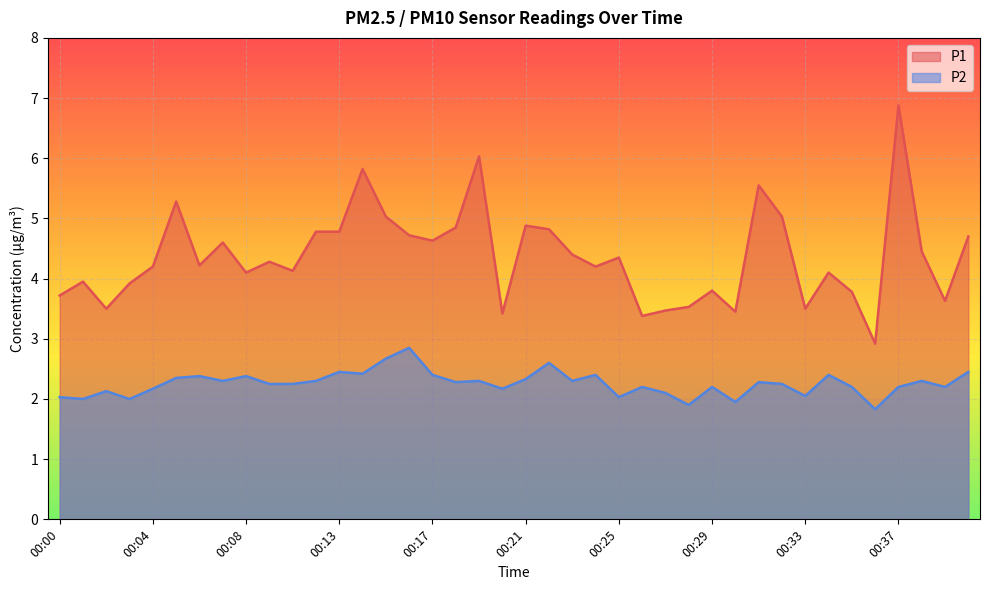

Reading right to left, extract all data points from this chart.

P1: 00:40=4.7	00:39=3.6	00:38=4.5	00:37=6.9	00:36=2.9	00:35=3.8	00:34=4.1	00:33=3.5	00:32=5.0	00:31=5.5	00:30=3.5	00:29=3.8	00:28=3.5	00:27=3.5	00:26=3.4	00:25=4.3	00:24=4.2	00:23=4.4	00:22=4.8	00:21=4.9	00:20=3.4	00:19=6.0	00:18=4.8	00:17=4.6	00:16=4.7	00:15=5.0	00:14=5.8	00:13=4.8	00:11=4.8	00:10=4.1	00:09=4.3	00:08=4.1	00:07=4.6	00:06=4.2	00:05=5.3	00:04=4.2	00:03=3.9	00:02=3.5	00:01=4.0	00:00=3.7
P2: 00:40=2.5	00:39=2.2	00:38=2.3	00:37=2.2	00:36=1.8	00:35=2.2	00:34=2.4	00:33=2.0	00:32=2.2	00:31=2.3	00:30=1.9	00:29=2.2	00:28=1.9	00:27=2.1	00:26=2.2	00:25=2.0	00:24=2.4	00:23=2.3	00:22=2.6	00:21=2.3	00:20=2.2	00:19=2.3	00:18=2.3	00:17=2.4	00:16=2.9	00:15=2.7	00:14=2.4	00:13=2.5	00:11=2.3	00:10=2.2	00:09=2.2	00:08=2.4	00:07=2.3	00:06=2.4	00:05=2.4	00:04=2.2	00:03=2.0	00:02=2.1	00:01=2.0	00:00=2.0